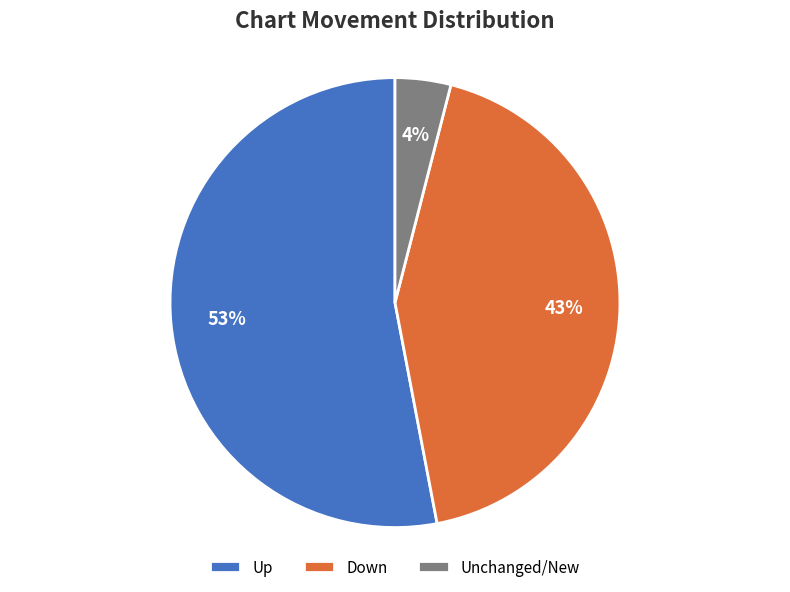

To the nearest percent, what is the combined percentage of Unchanged/New and Down?

47%